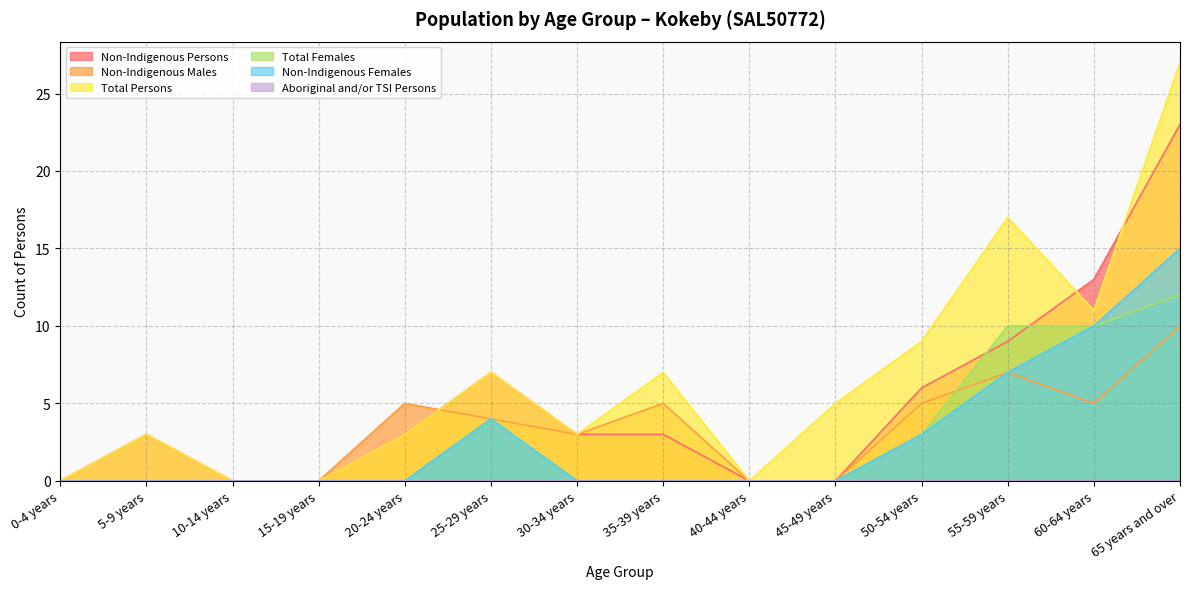

What is the difference between the maximum and second lowest values in the Total Females series?

12